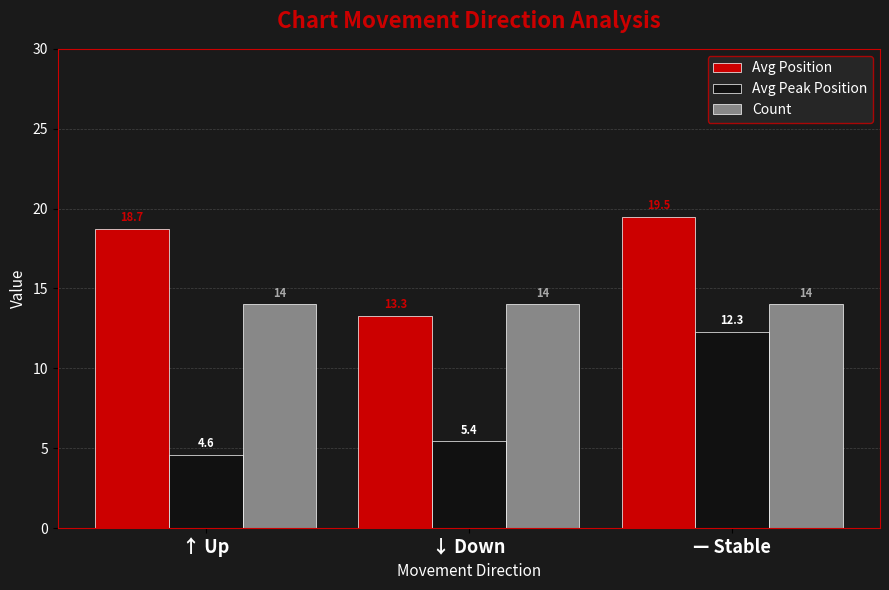

What is the difference between the highest and lowest values at — Stable?

7.2